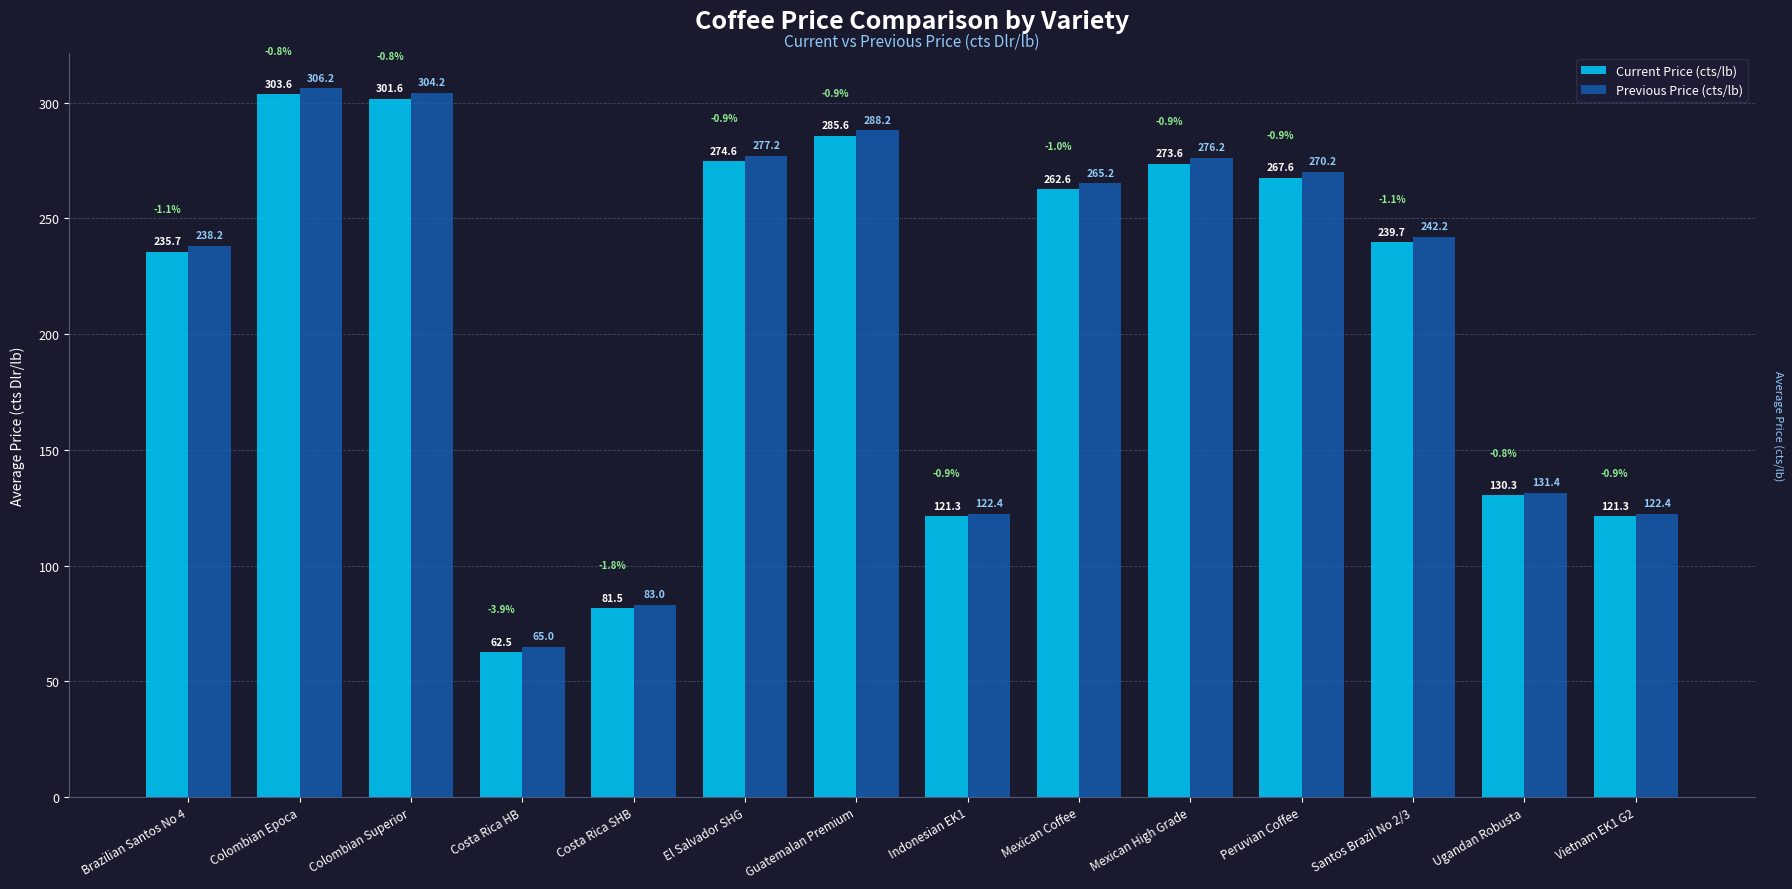

What is the label of the 14th bar from the right?

Brazilian Santos No 4